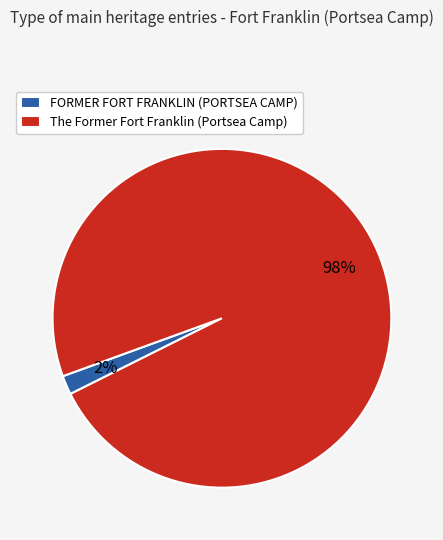

Combined, do FORMER FORT FRANKLIN (PORTSEA CAMP) and The Former Fort Franklin (Portsea Camp) account for over 50%?

Yes